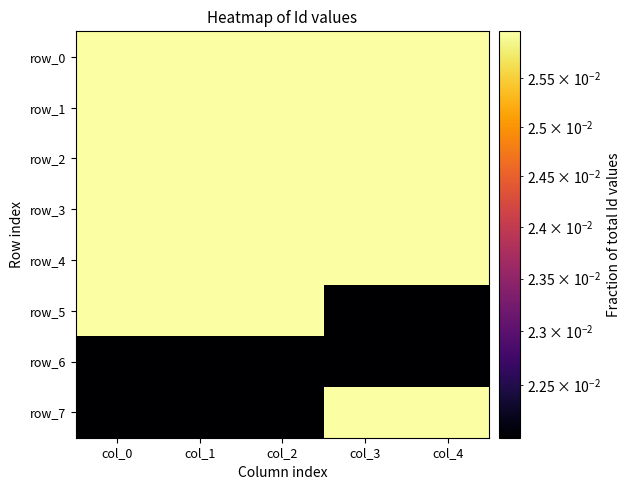

Which series changed the most between col_1 and col_2?

row_6